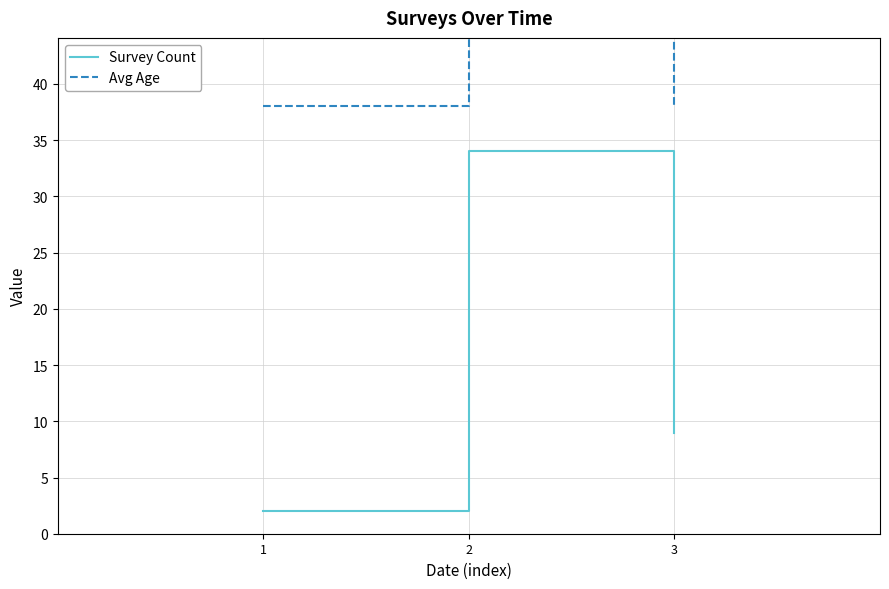

Reading right to left, list all the values displayed in this chart.

Survey Count: 3=9.0	2=34.0	1=2.0
Avg Age: 3=38.0	2=44.7	1=38.0